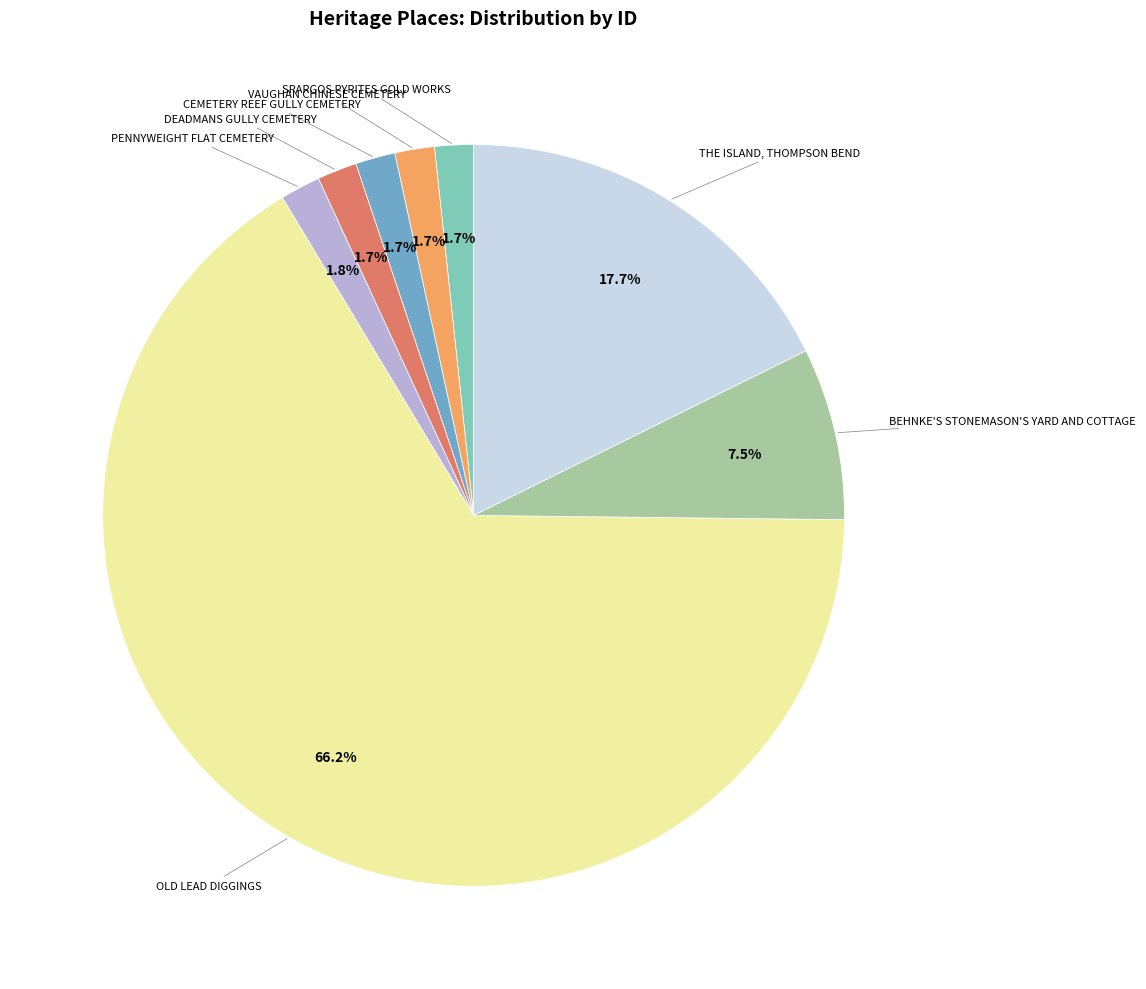

Is there any slice that represents more than half of the pie?

Yes